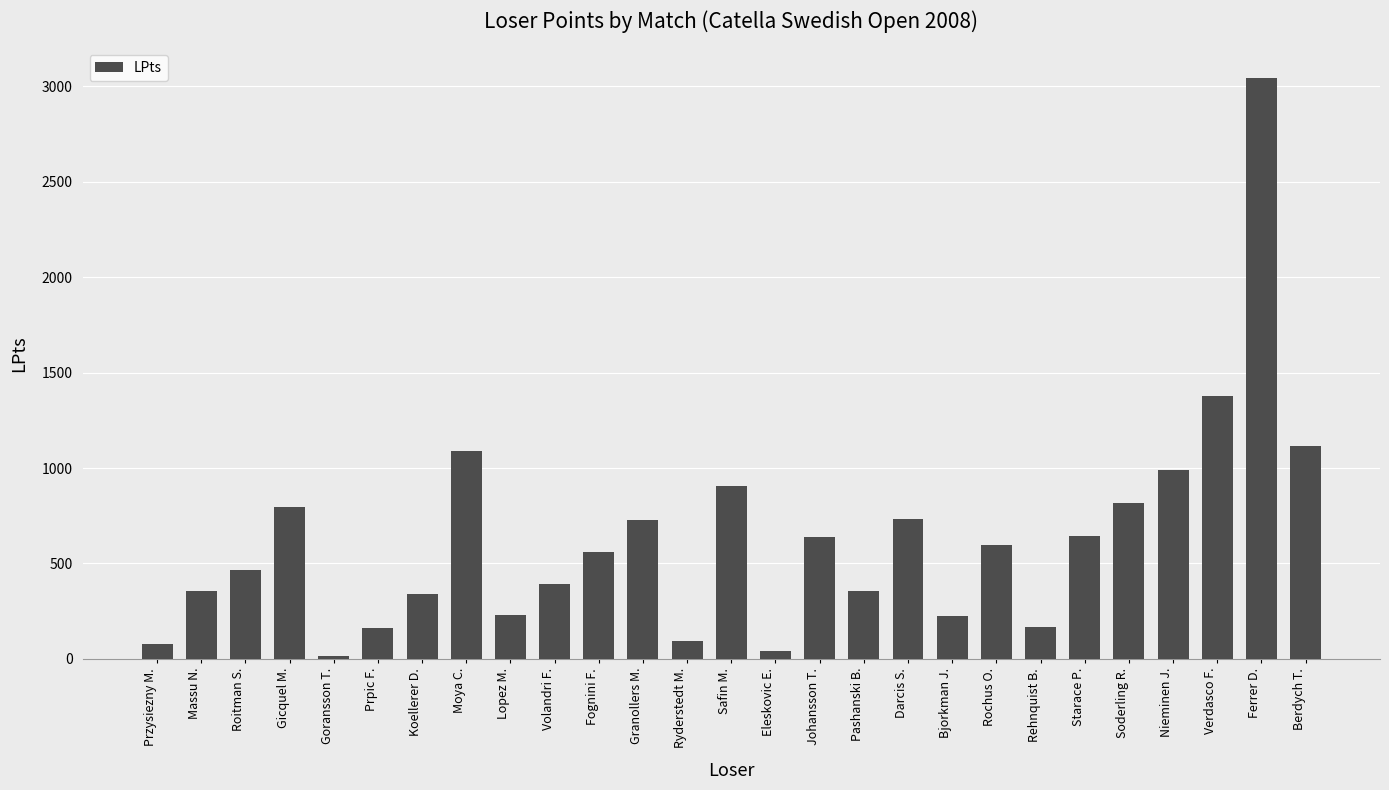

What is the label of the 2nd bar from the left?

Massu N.